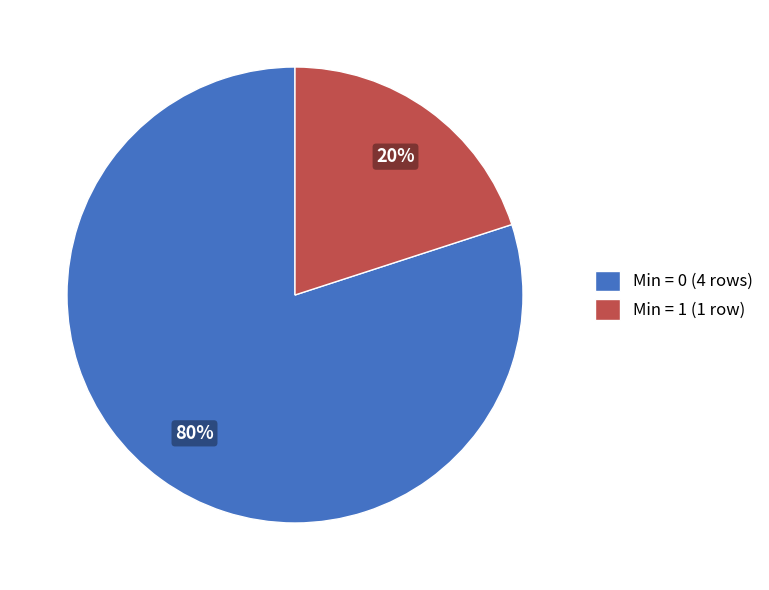

Rank the categories by value from lowest to highest.

Min = 1 (1 row), Min = 0 (4 rows)